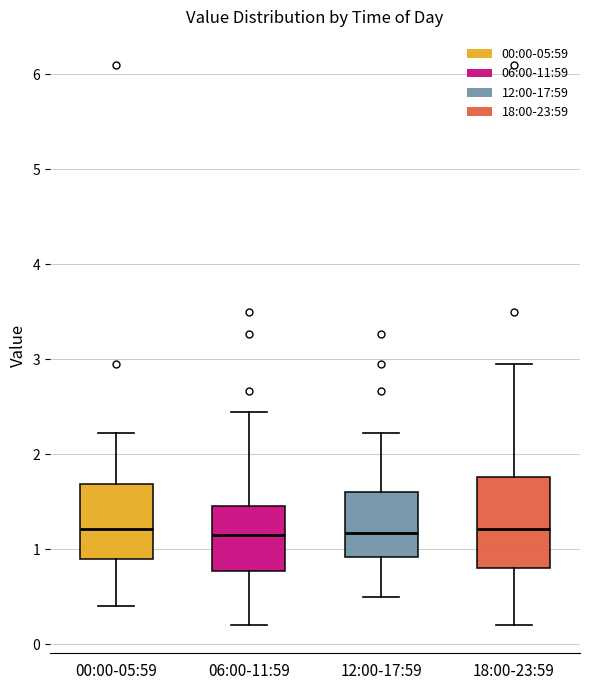

Reading left to right, read every box against the y-axis: the position of its median line, the range the box covers, and the ends of its whiskers. The values are not printed on the chart, so give them approximately, as read against the axis.

00:00-05:59: median 1.2, box 0.9 to 1.7, whiskers 0.4 to 2.2
06:00-11:59: median 1.2, box 0.8 to 1.5, whiskers 0.2 to 2.5
12:00-17:59: median 1.2, box 0.9 to 1.6, whiskers 0.5 to 2.2
18:00-23:59: median 1.2, box 0.8 to 1.8, whiskers 0.2 to 3.0